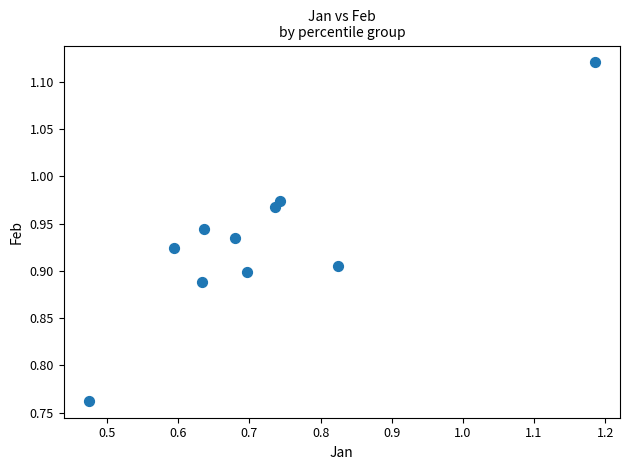

What is the range of Y values (max minus min)?

0.4